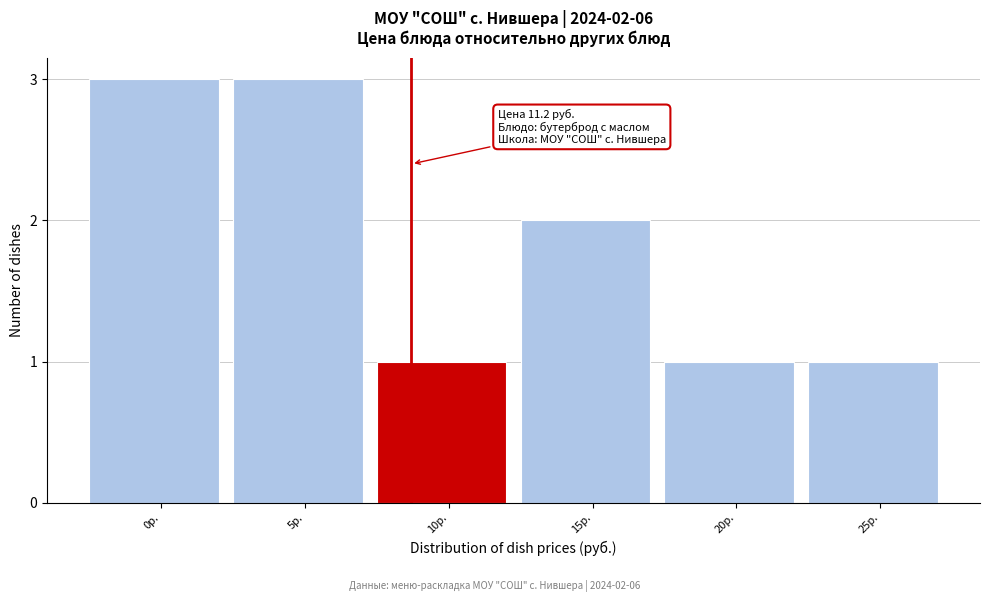

Reading right to left, transcribe all the data shown in this chart.

1	1	2	1	3	3